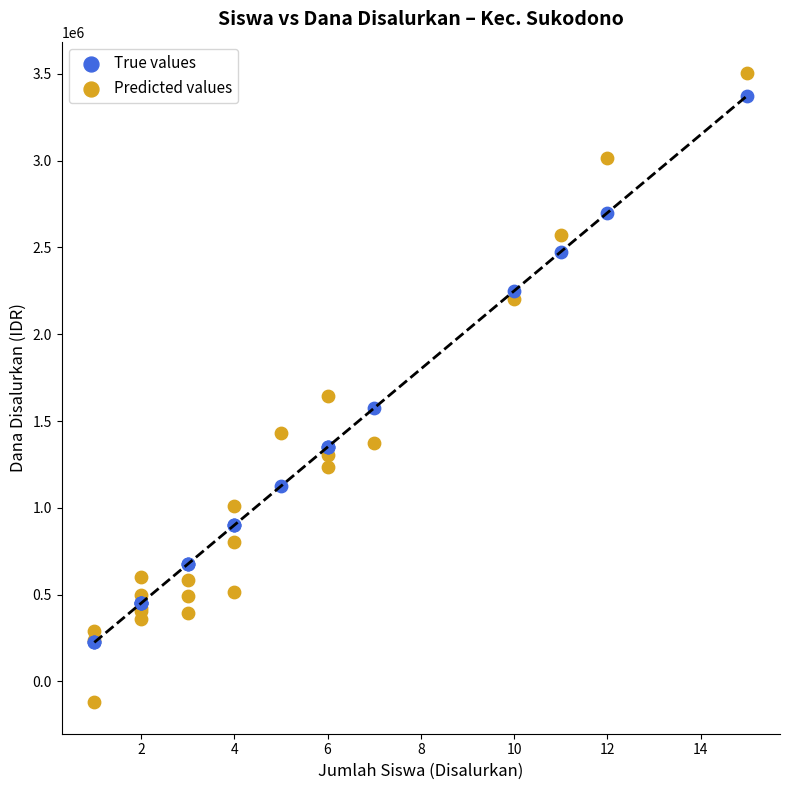

What are all the series names shown in the legend?

True values, Predicted values